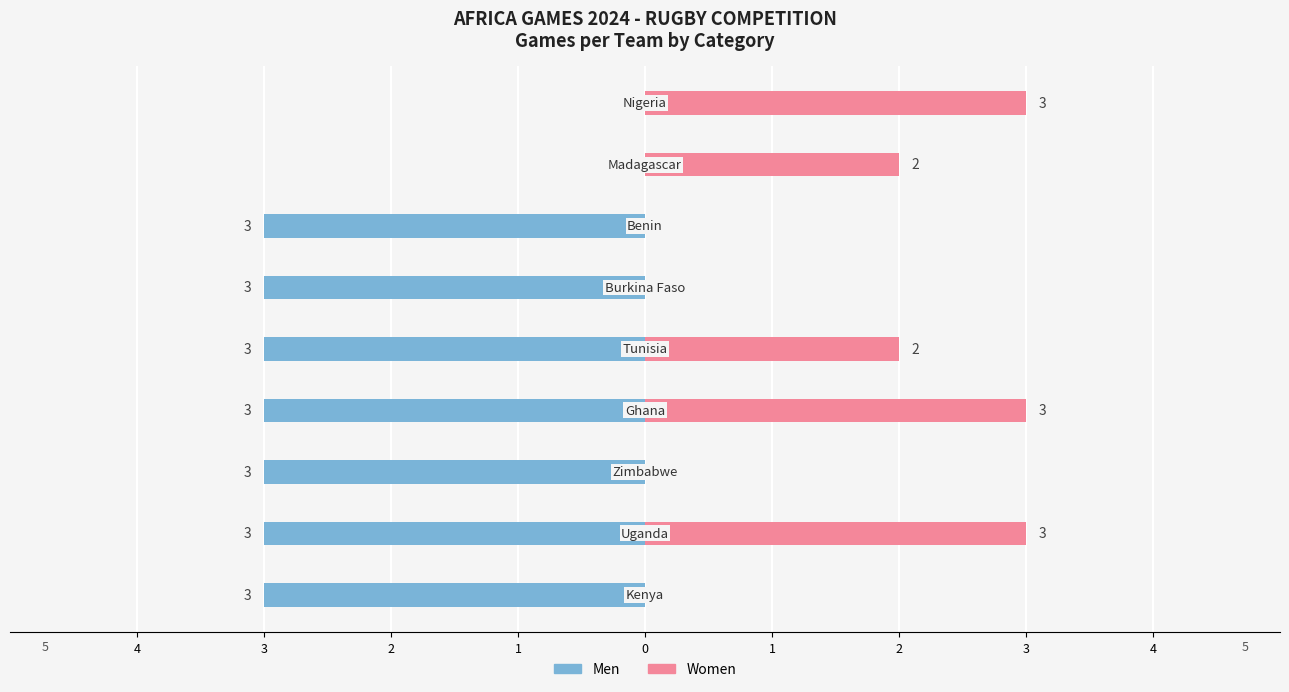

What is the value of the Men bar at the 1st from the left?

-3